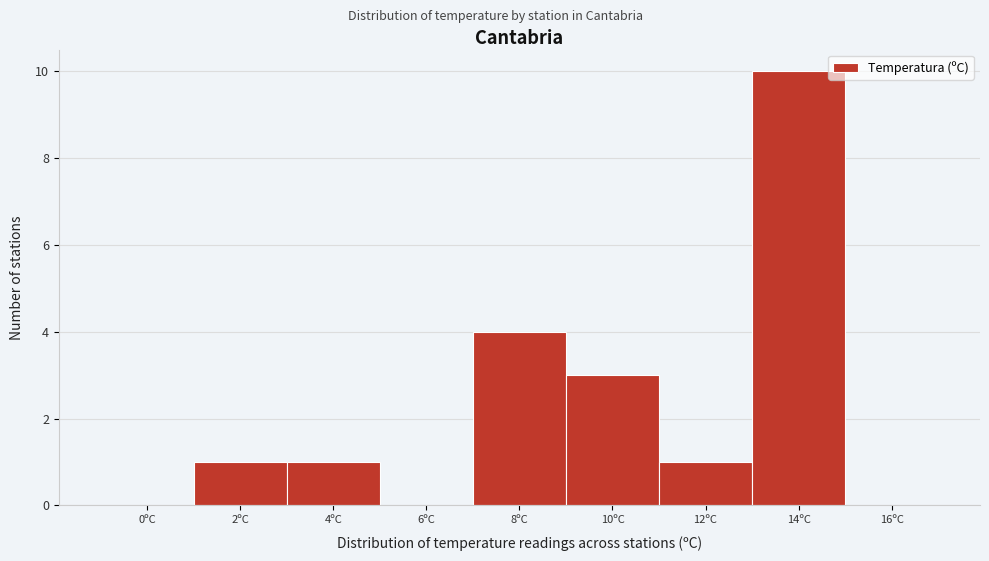

Reading left to right, what are all the values shown in this chart?

0ºC=0	2ºC=1	4ºC=1	6ºC=0	8ºC=4	10ºC=3	12ºC=1	14ºC=10	16ºC=0